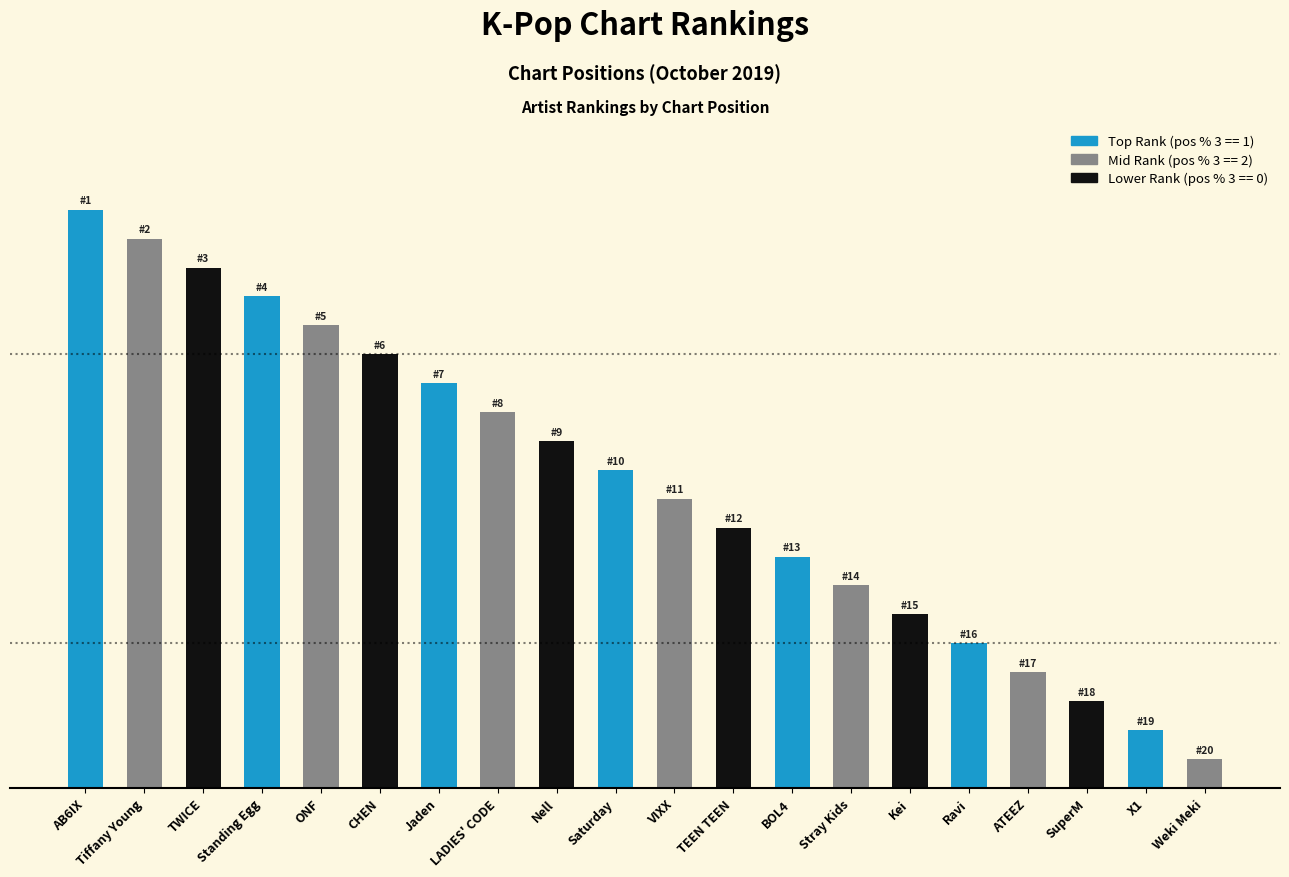

True or false: the data shows 3 at SuperM.

True